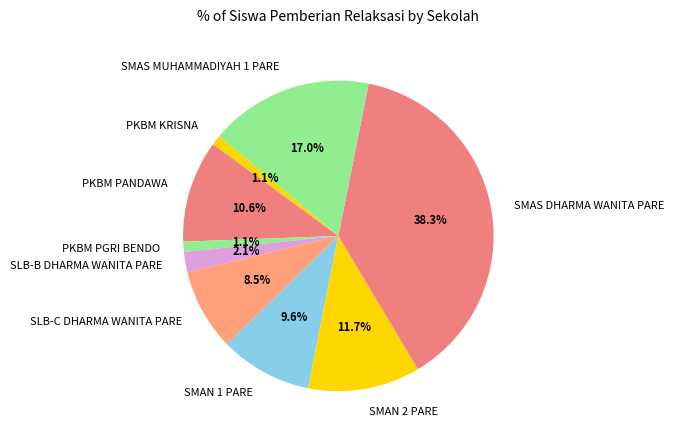

To the nearest percent, what is the average slice percentage?

11%